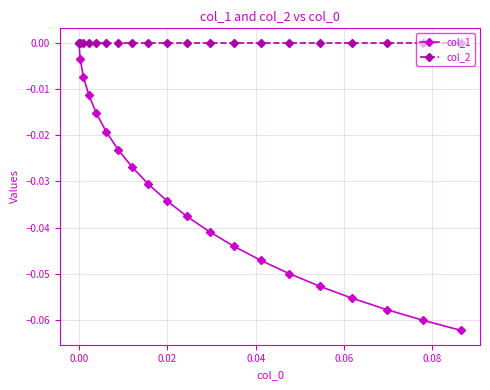

Which series has the largest total across all categories?

col_2